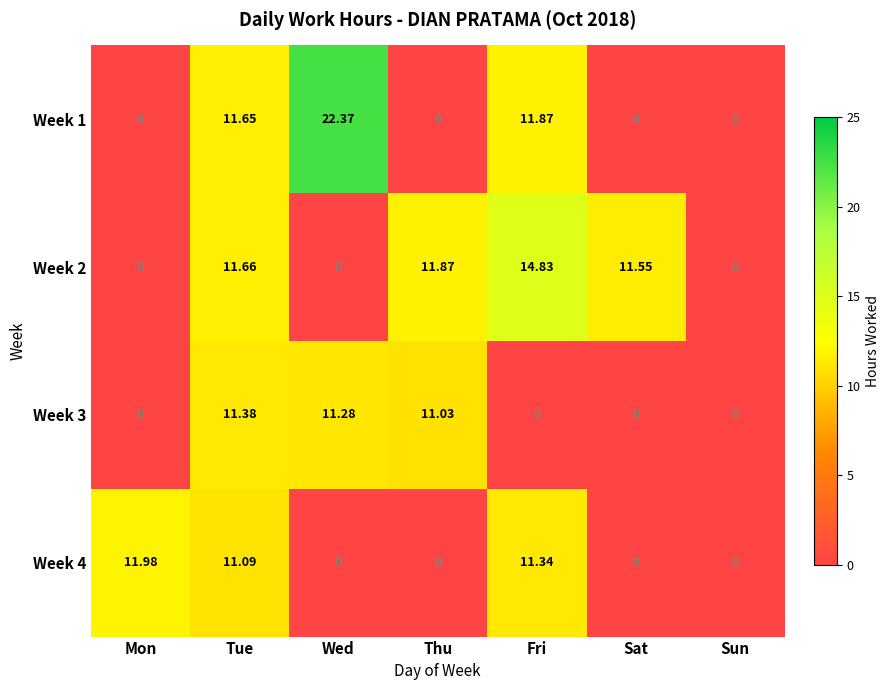

Which series changed the most between Fri and Sat?

Week 1